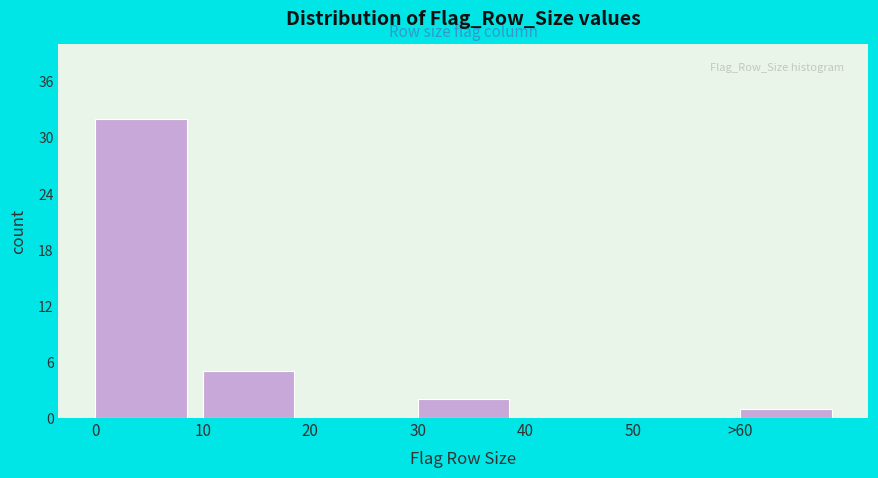

Reading left to right, what are all the values shown in this chart?

0=32	10=5	20=0	30=2	40=0	50=0	>60=1